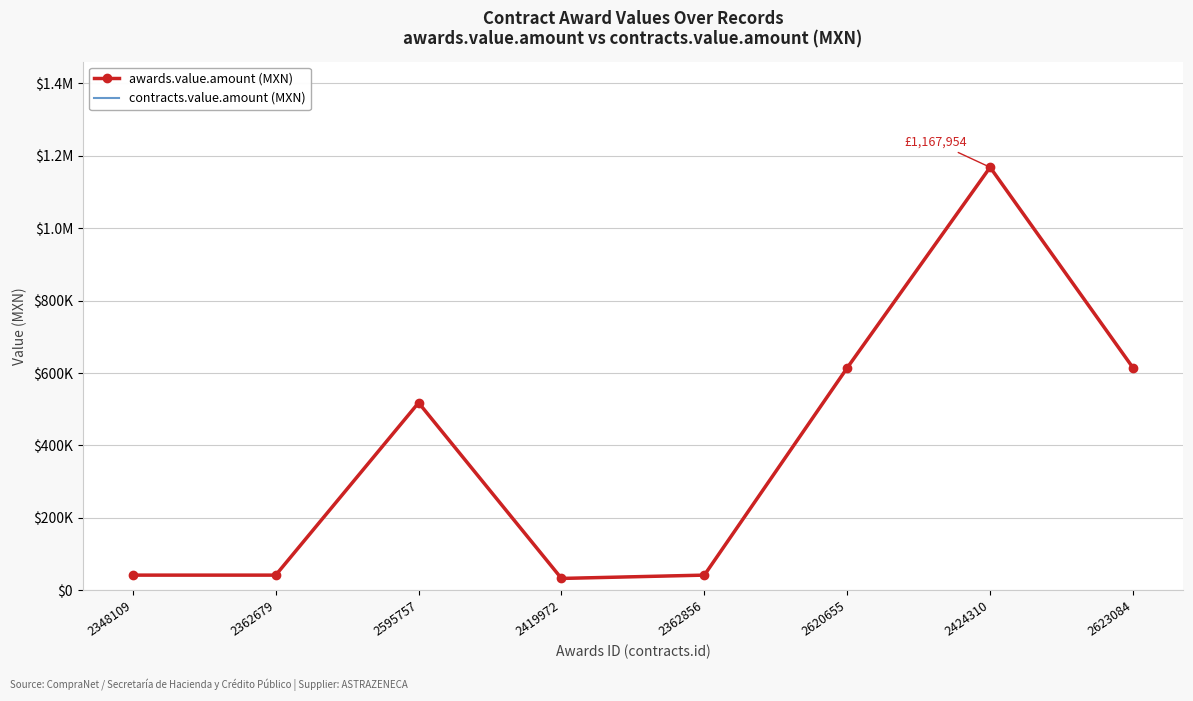

What are all the series names shown in the legend?

awards.value.amount (MXN), contracts.value.amount (MXN)